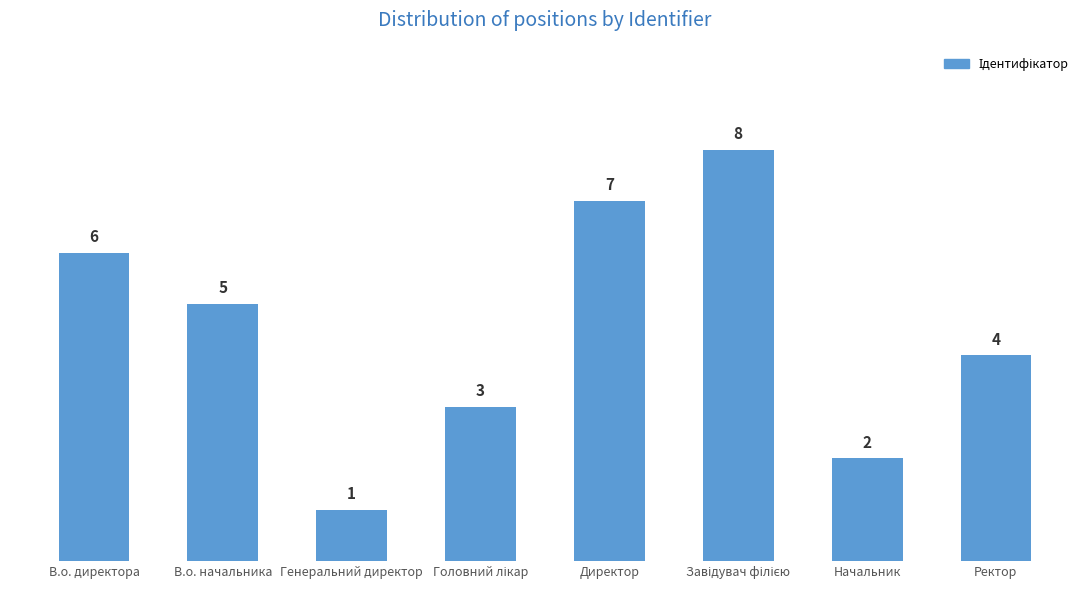

Which label corresponds to the smallest value in the chart?

Генеральний директор